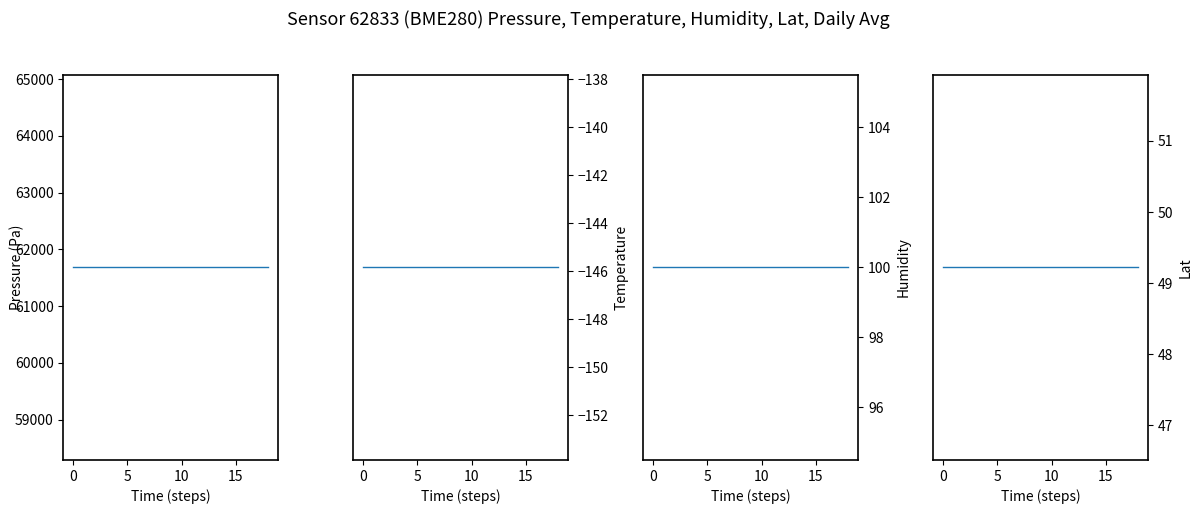

True or false: humidity has a value of 49.8 at 16.

False